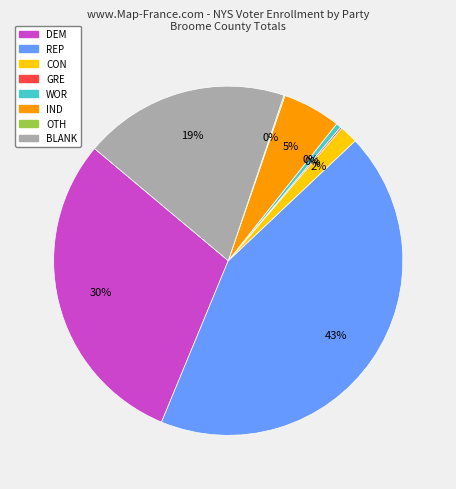

The WOR slice represents 0% of the pie. True or false?

True